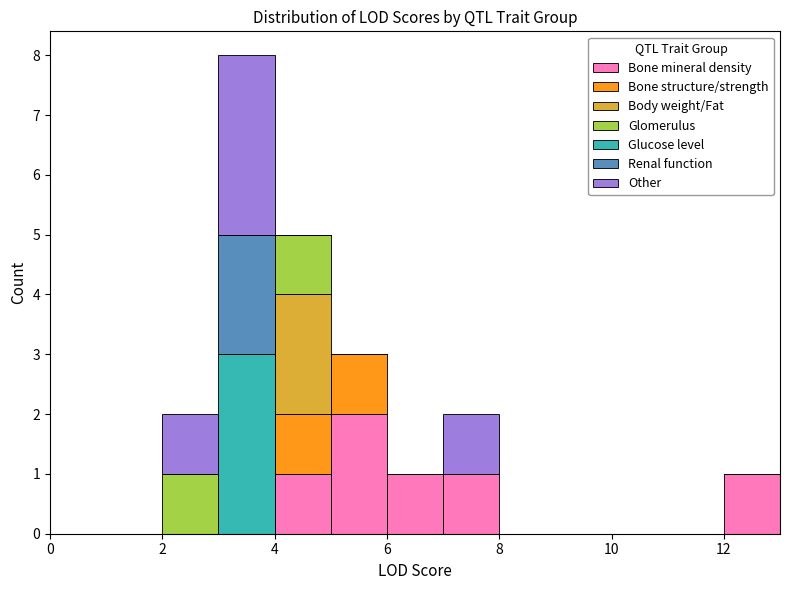

Reading left to right, transcribe this chart: for each stacked bar, give the range it covers on the x-axis and its total height. The values are not printed on the chart, so give them approximately, as read against the axis.

0 to 1: 0
1 to 2: 0
2 to 3: 2
3 to 4: 8
4 to 5: 5
5 to 6: 3
6 to 7: 1
7 to 8: 2
8 to 9: 0
9 to 10: 0
10 to 11: 0
11 to 12: 0
12 to 13: 1